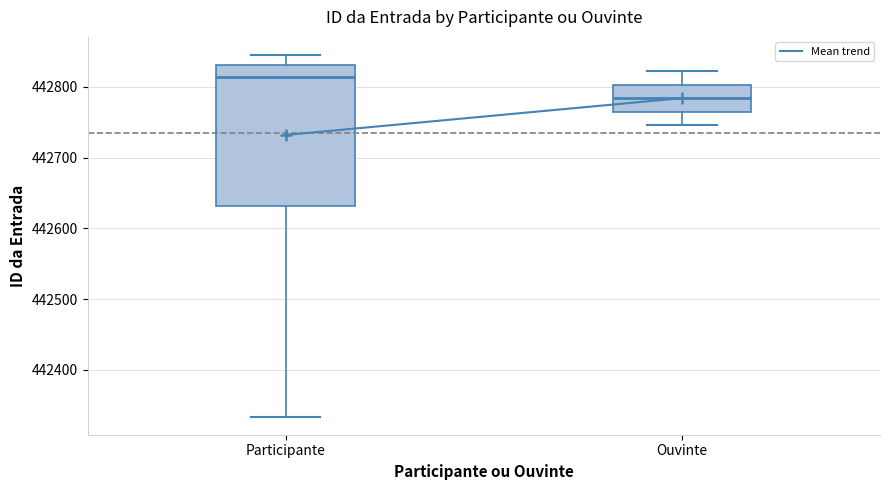

Where does the median line of the box for Participante sit on the y-axis? The values are not printed on the chart, so give them approximately, as read against the axis.

442810